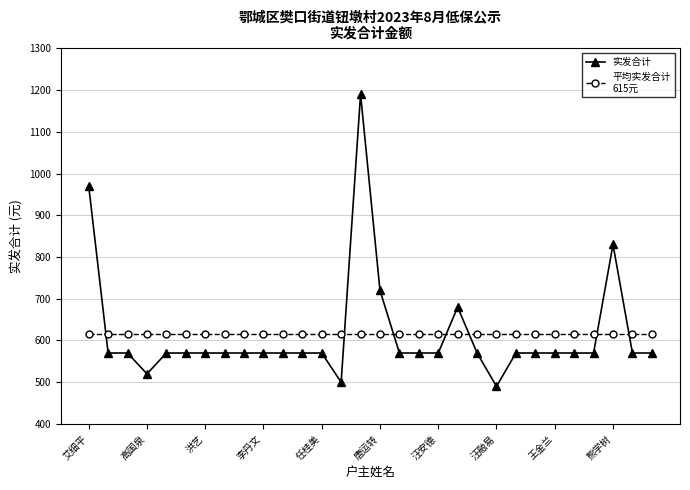

How many distinct data groups are displayed?

2